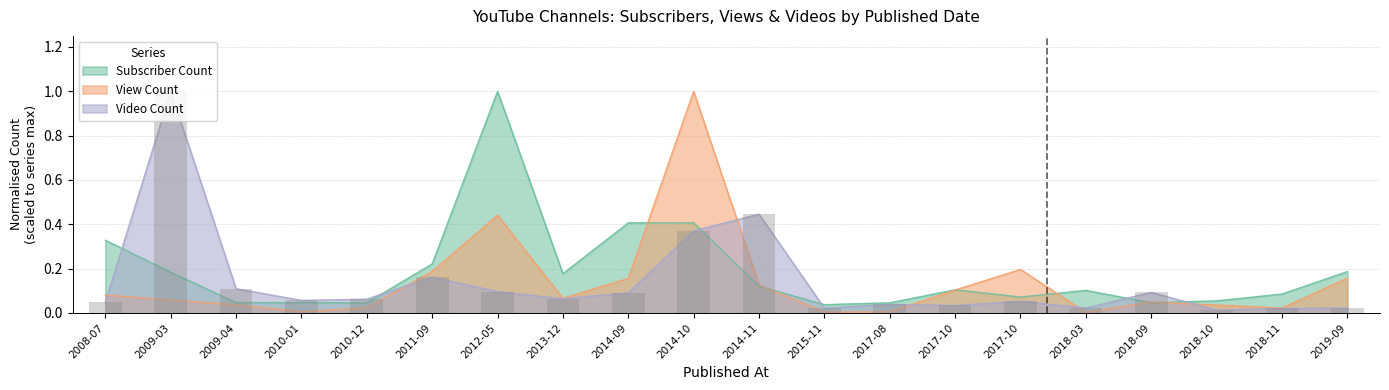

The value of View Count at 2010-12 is 0.0. True or false?

False